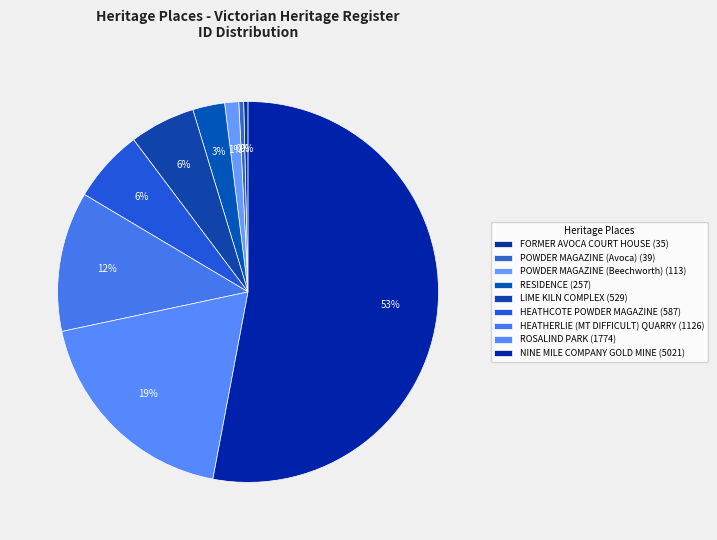

Which slice represents more than half of the pie?

NINE MILE COMPANY GOLD MINE